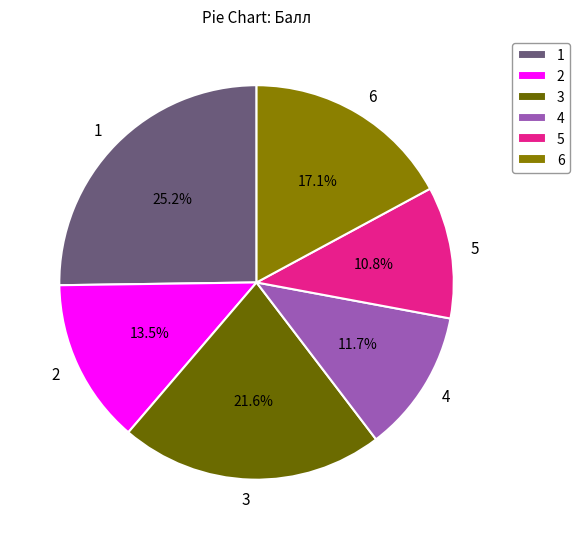

The 3 slice represents 22% of the pie. True or false?

True